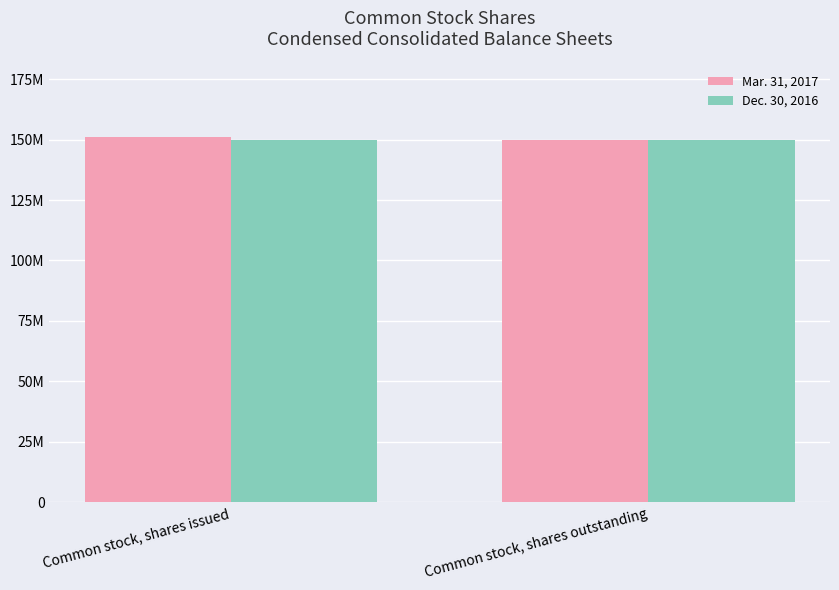

What is the sum of the Dec. 30, 2016 values at Common stock, shares issued and Common stock, shares outstanding?

300000000